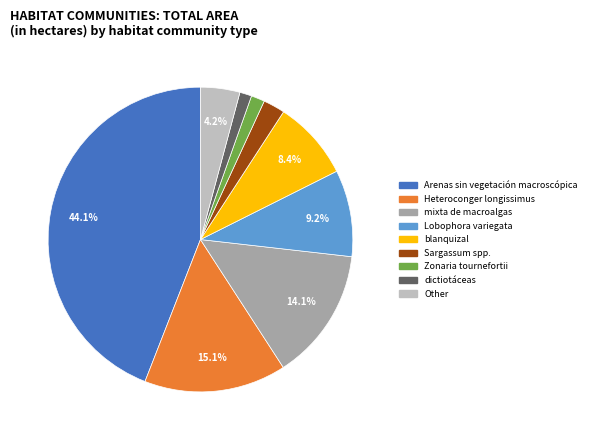

Is there a majority slice in this chart?

No